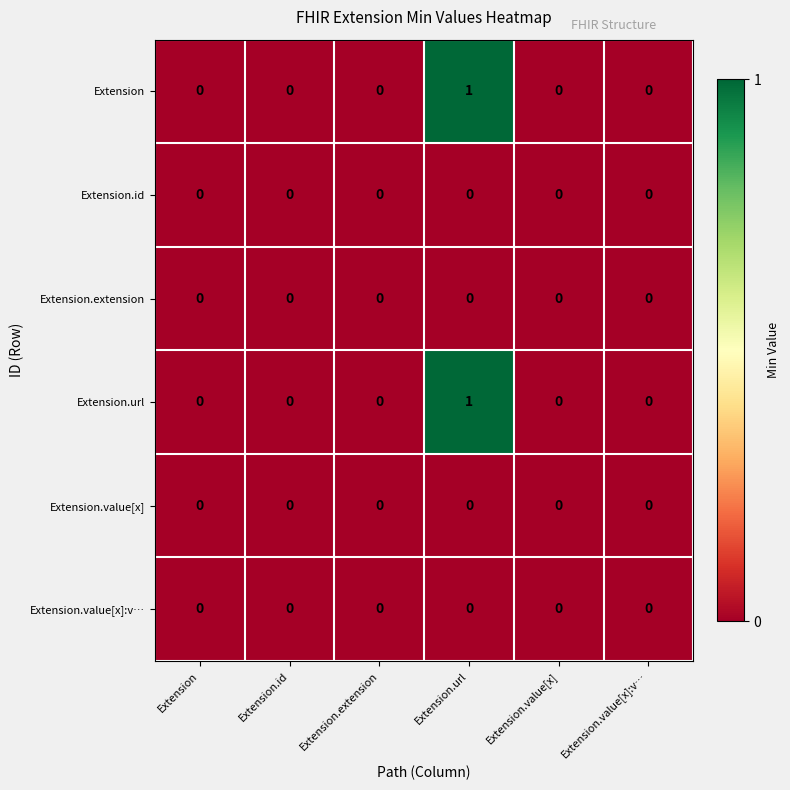

At which category is the sum across all series the highest?

Extension.url